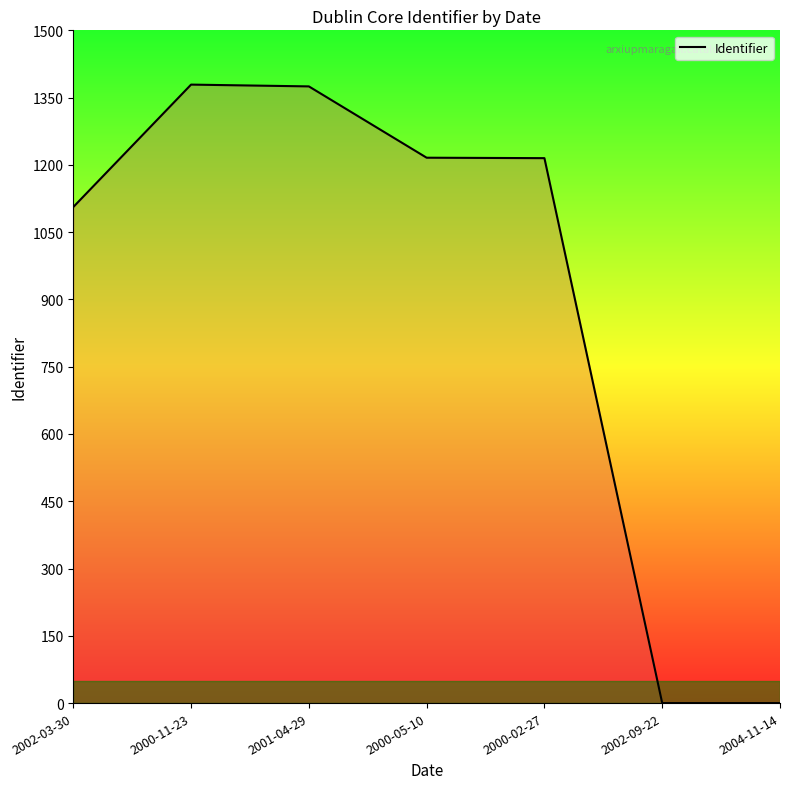

True or false: the data has more than 0 interior local peaks.

True